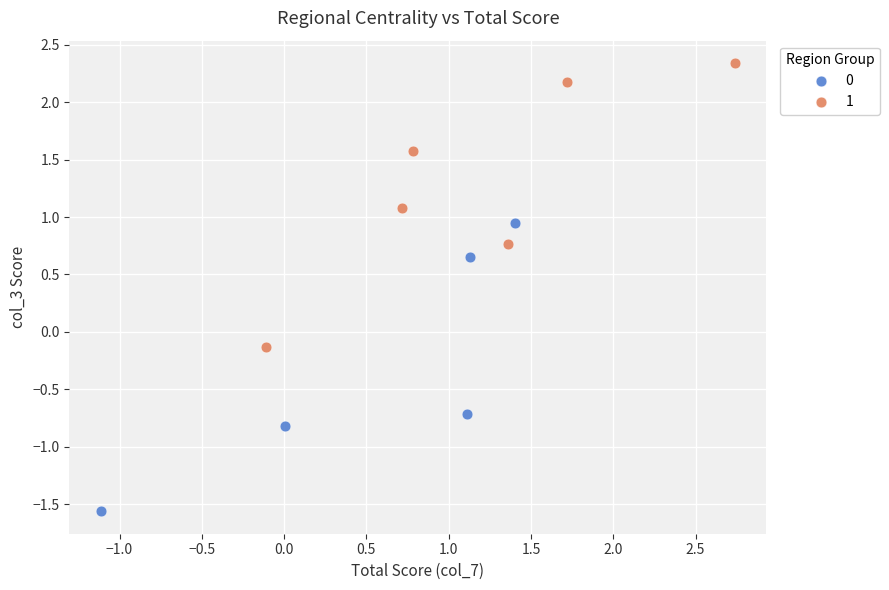

What are all the series names shown in the legend?

0, 1